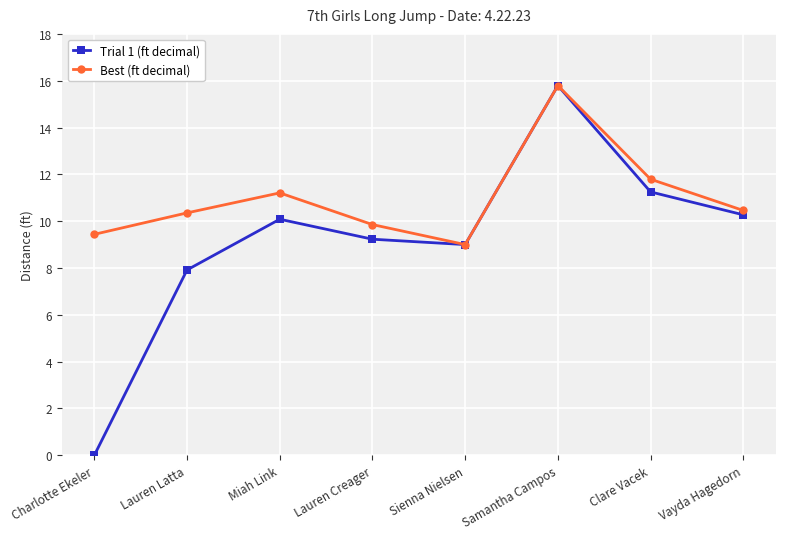

What is the approximate value of Trial 1 (ft decimal) at Lauren Latta?

7.9